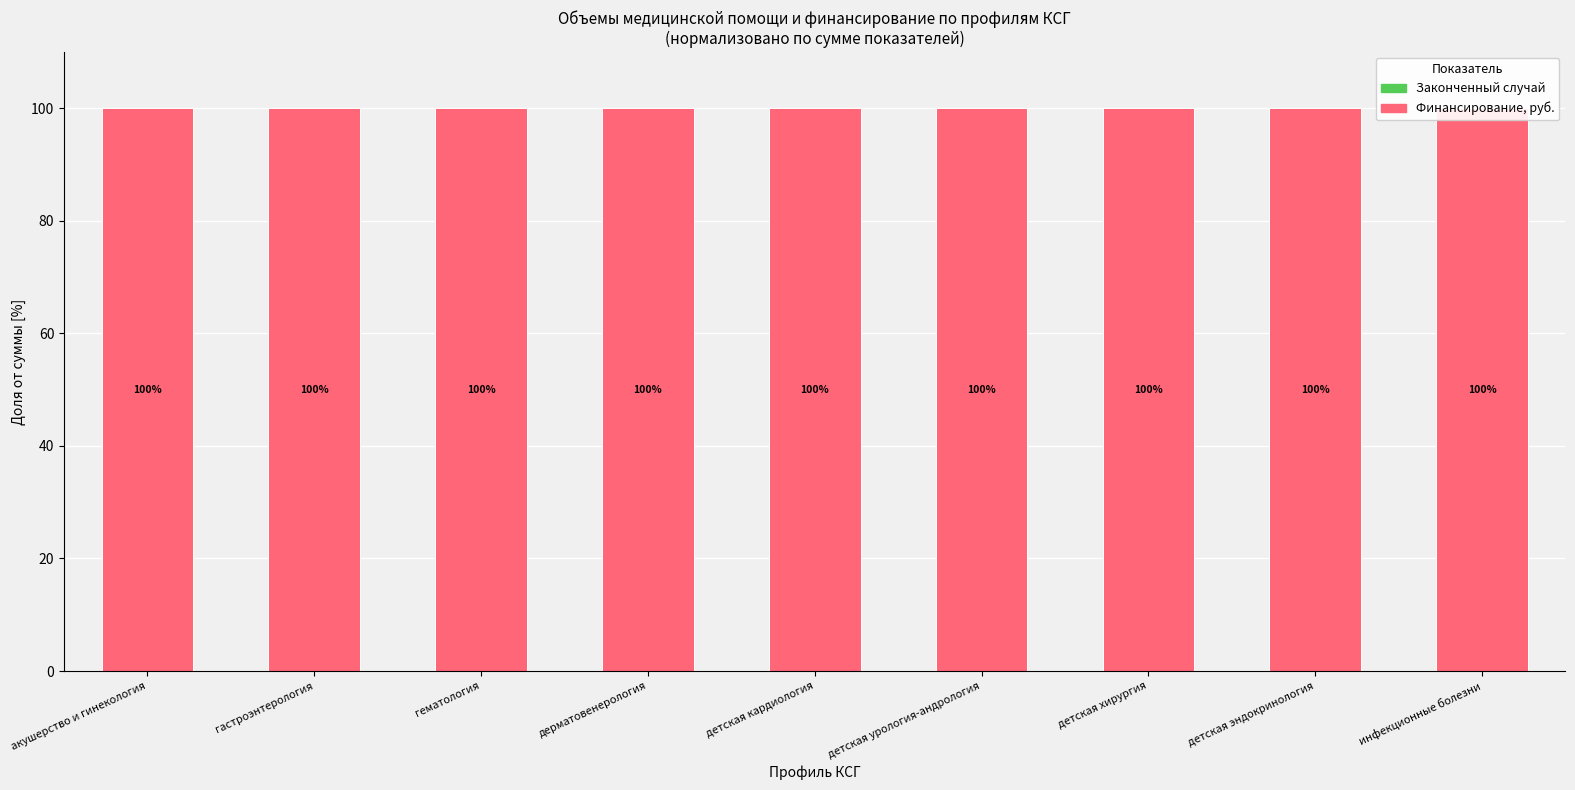

What is the total value across all series at детская эндокринология?

100.0